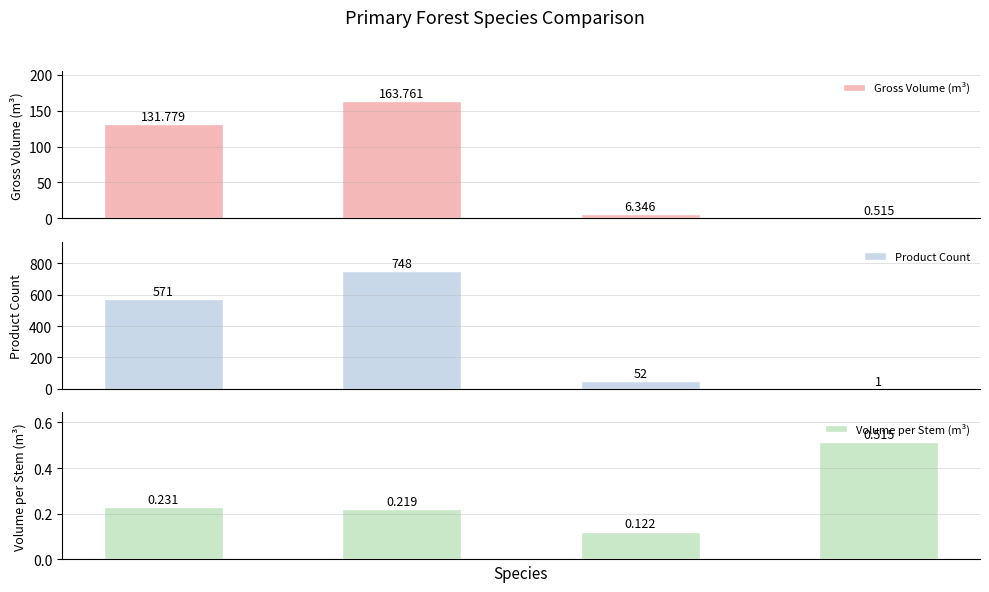

How many Volume per Stem (m³) values are between 0 and 1?

4